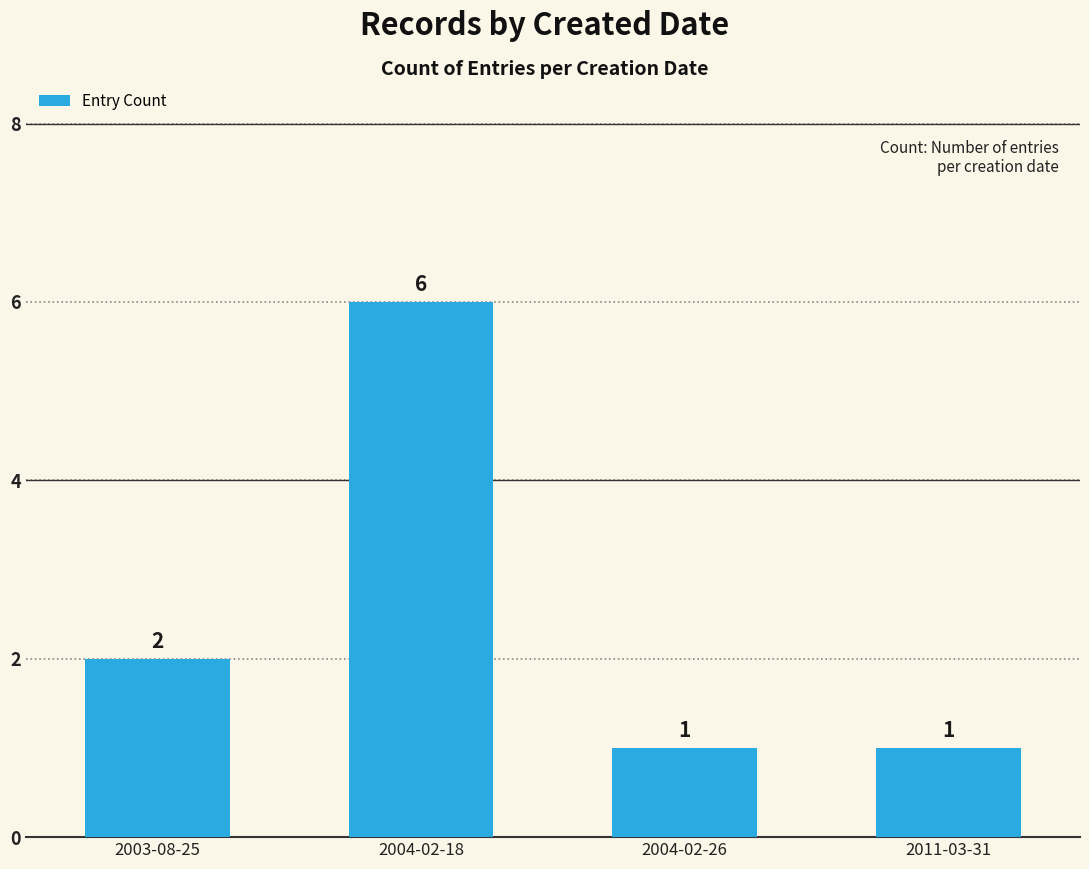

The chart shows a value of 2 at 2011-03-31. True or false?

False